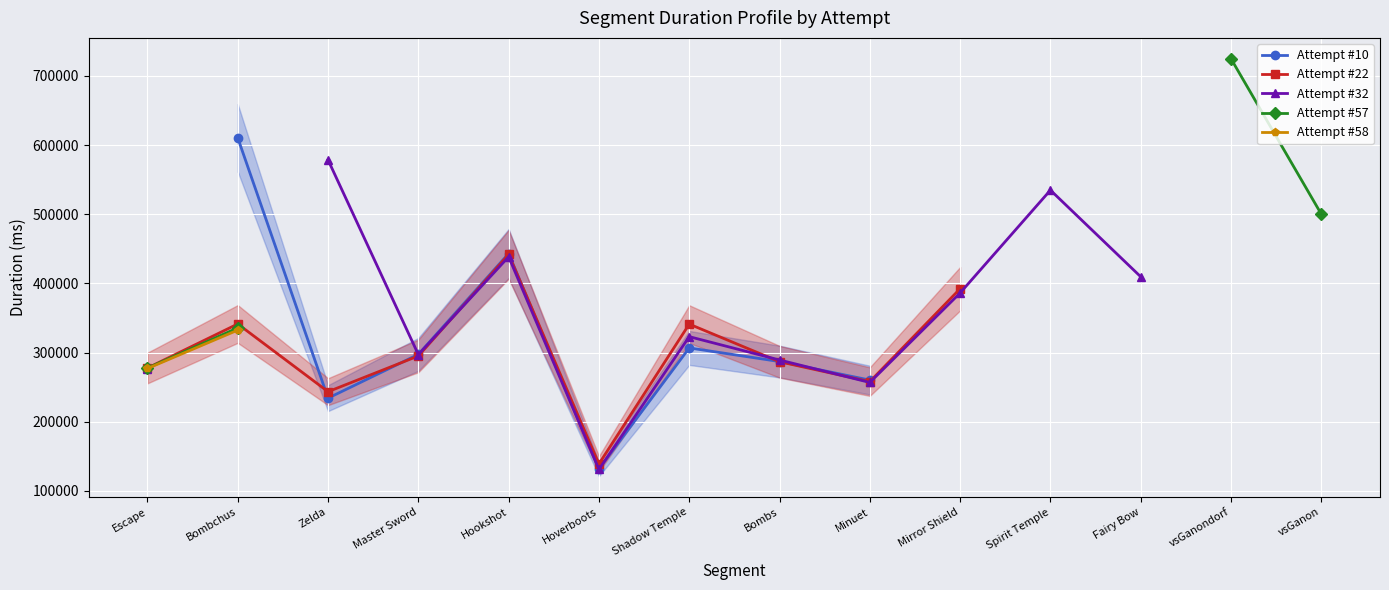

What is the label of the 2nd point from the right?

vsGanondorf